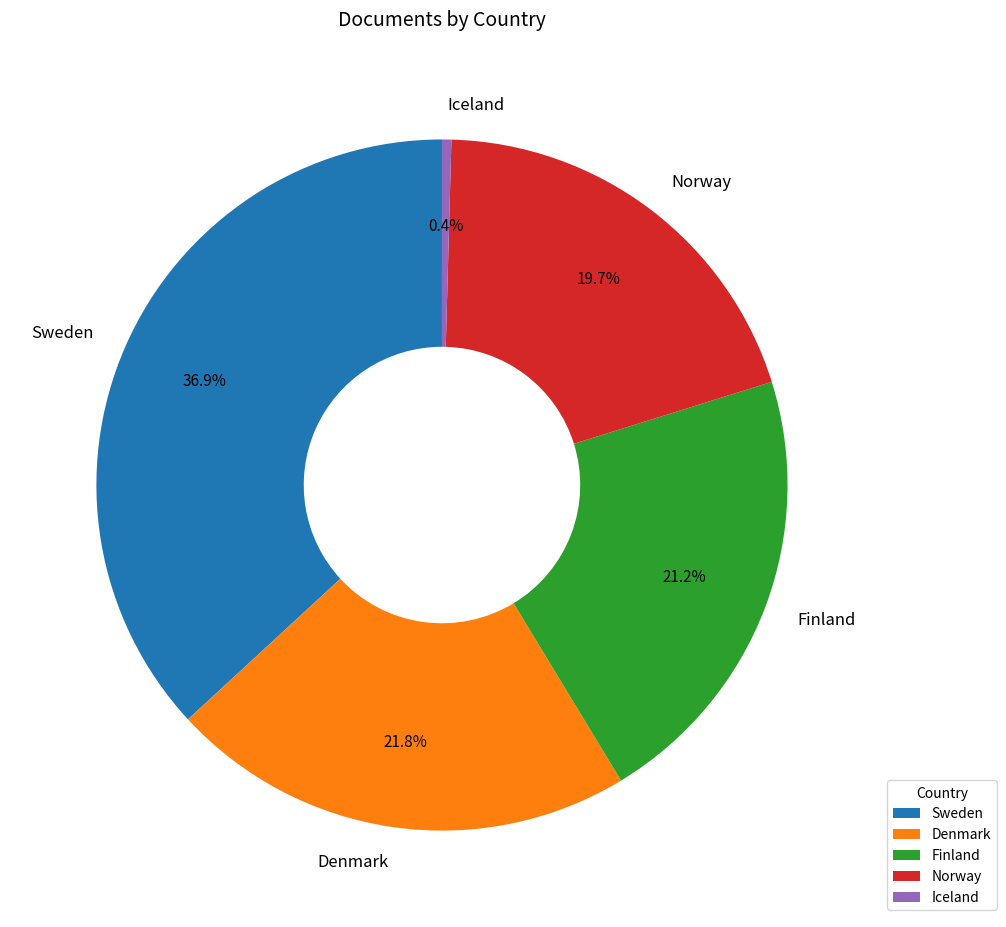

Rank the categories by value from highest to lowest.

Sweden, Denmark, Finland, Norway, Iceland